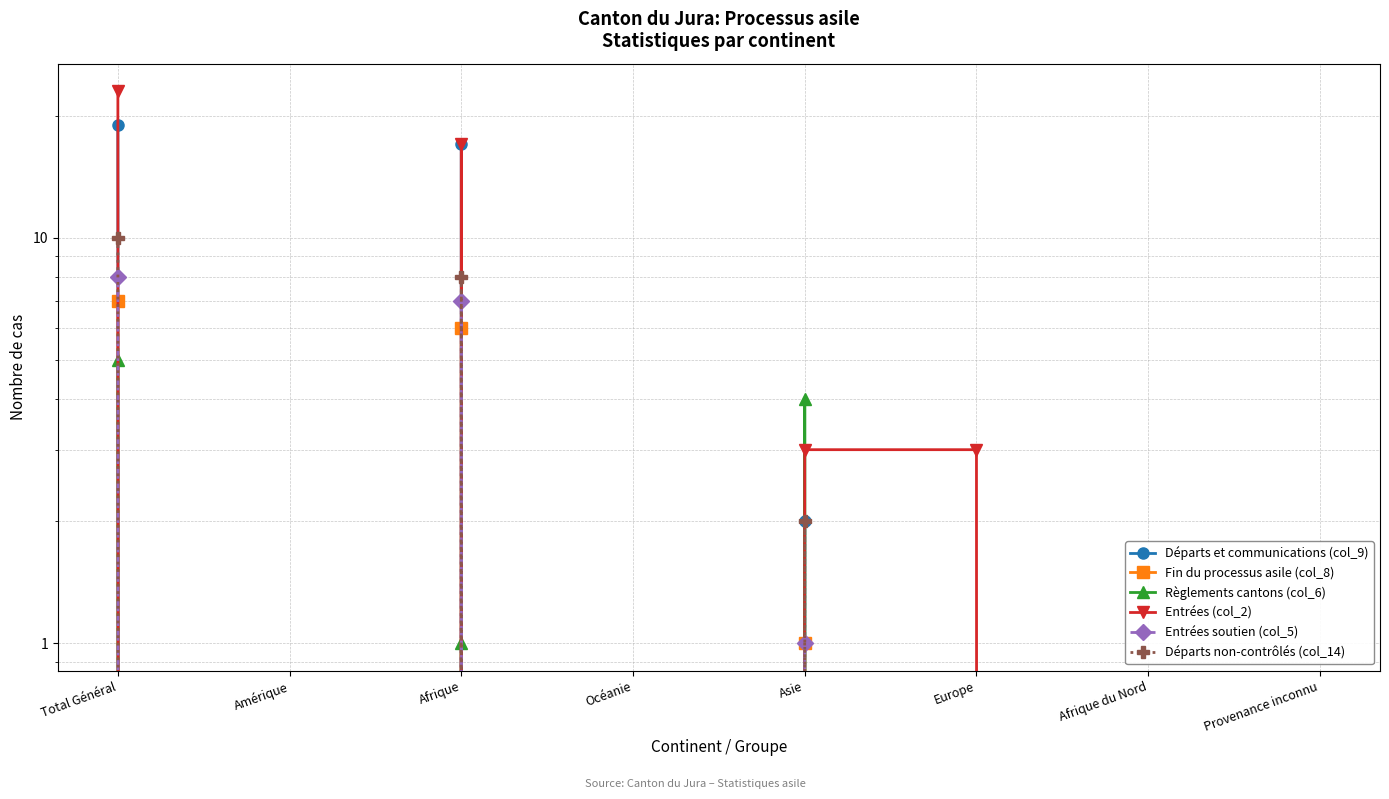

True or false: Entrées soutien (col_5) and Fin du processus asile (col_8) intersect in this chart.

False